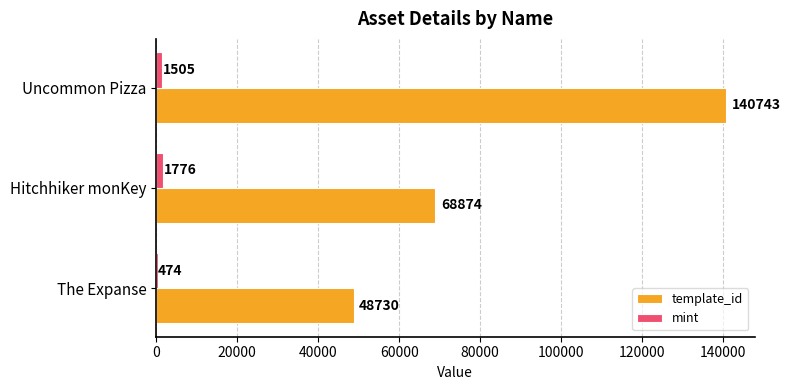

Read the template_id value at The Expanse, to the nearest 10.

48730